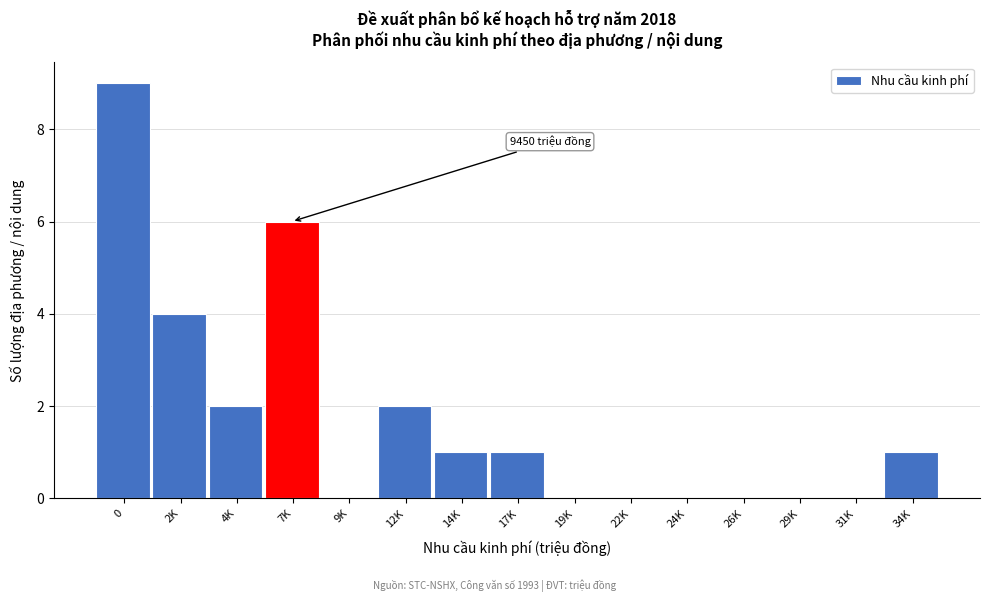

Reading right to left, transcribe all the data shown in this chart.

34K=1	31K=0	29K=0	26K=0	24K=0	22K=0	19K=0	17K=1	14K=1	12K=2	9K=0	7K=6	4K=2	2K=4	0=9